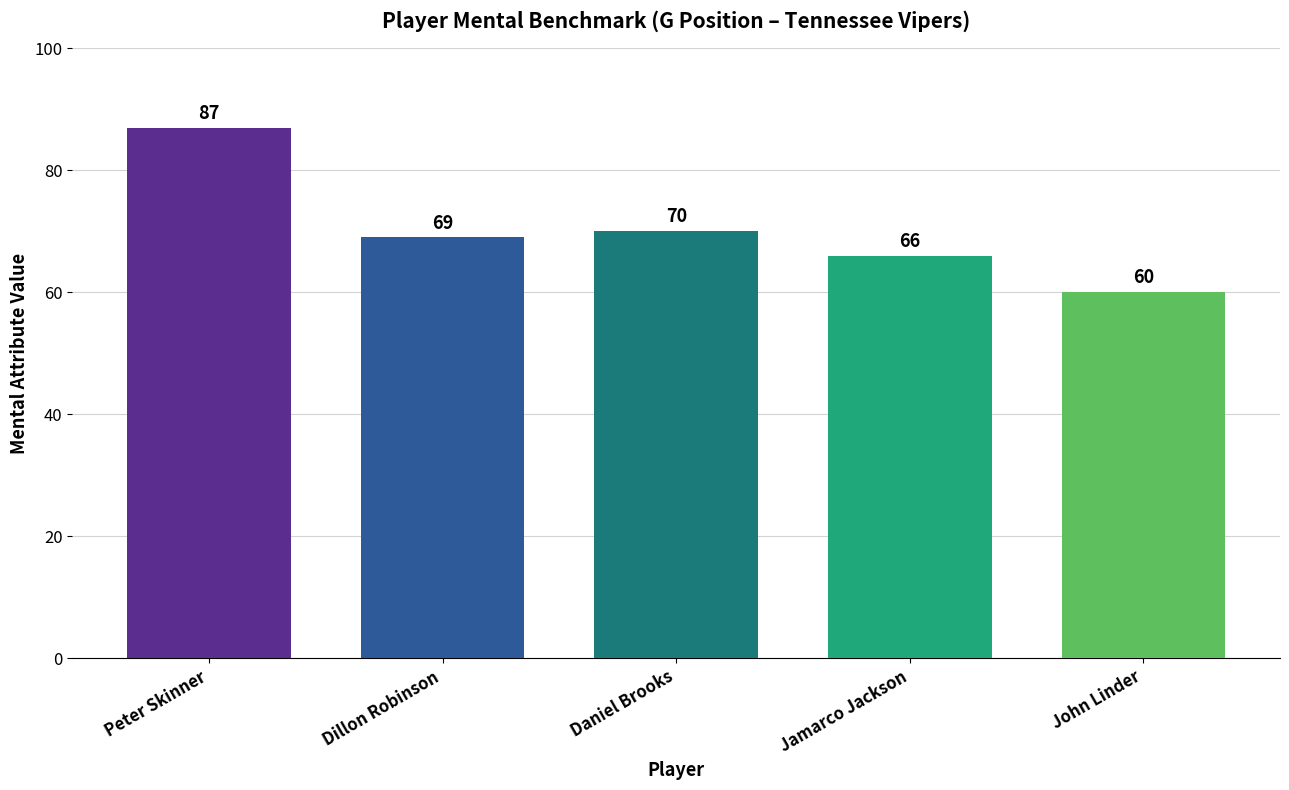

At which label does the data first exceed 69?

Peter Skinner